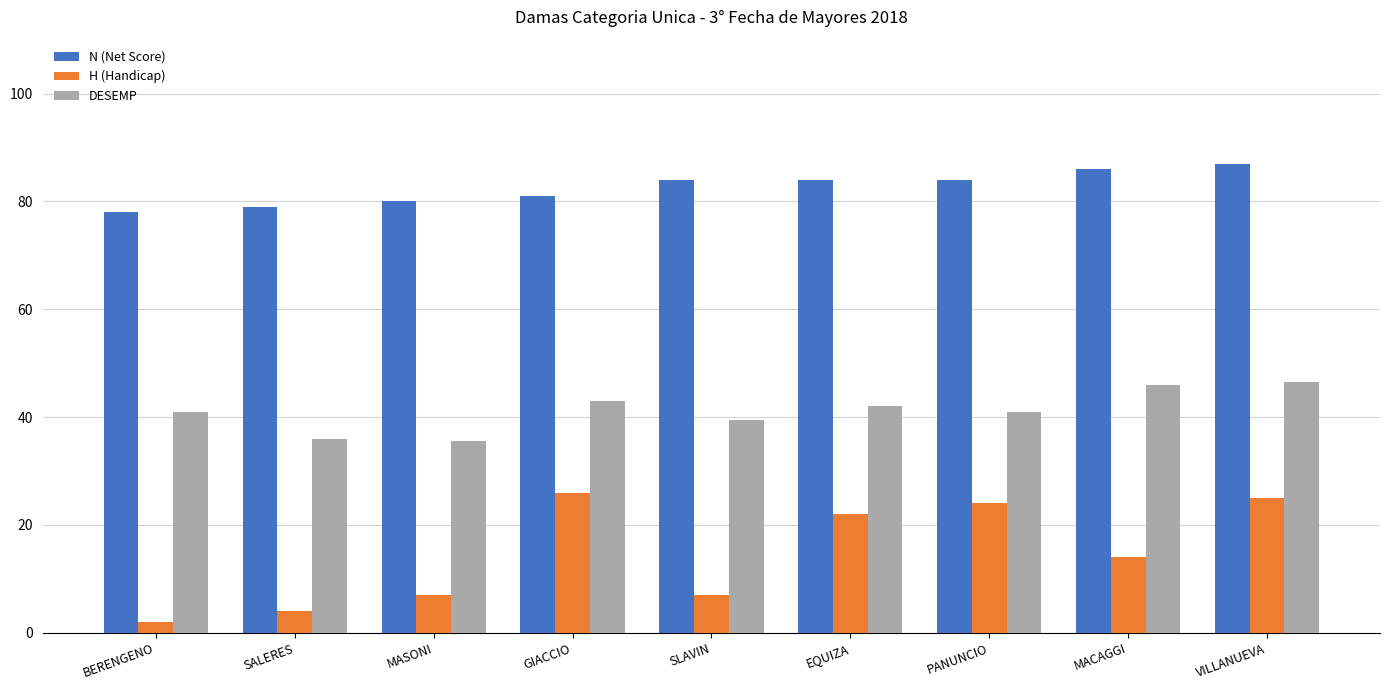

What value does the N (Net Score) series have at PANUNCIO?

84.0